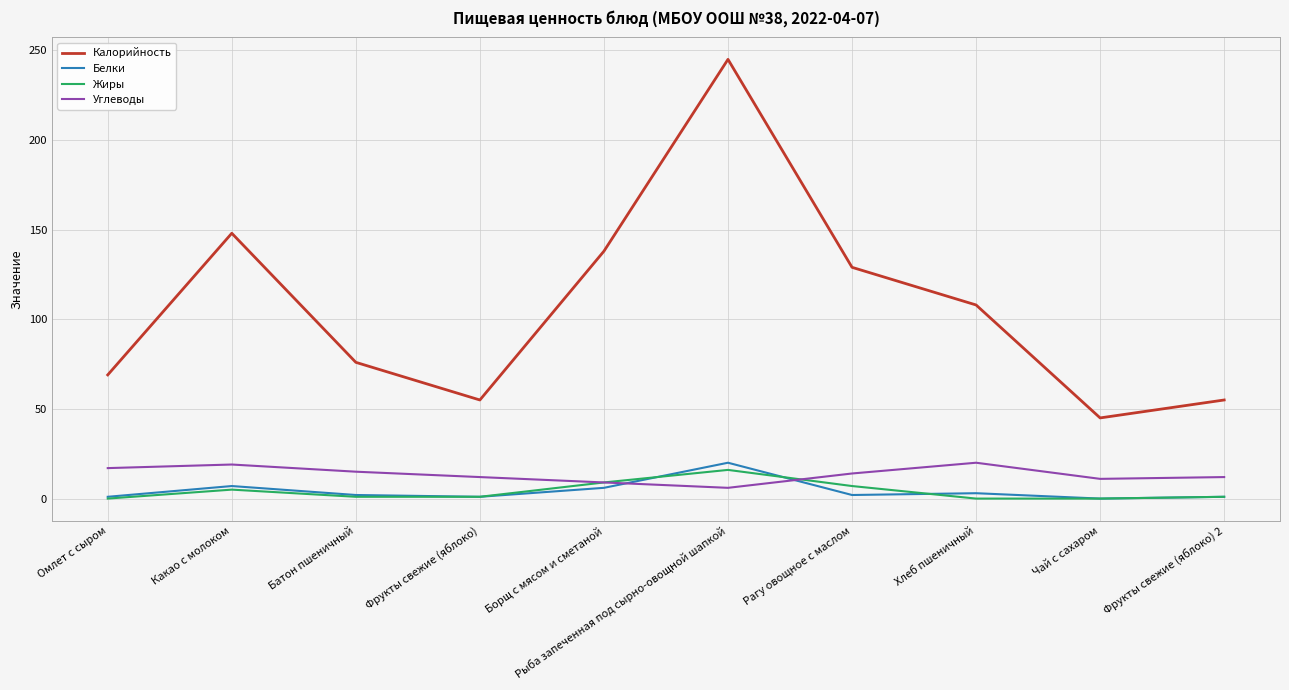

Read the Калорийность value at Борщ с мясом и сметаной.

138